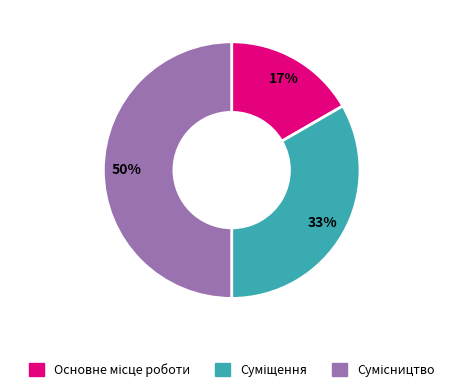

To the nearest percent, what is the average slice percentage?

33%